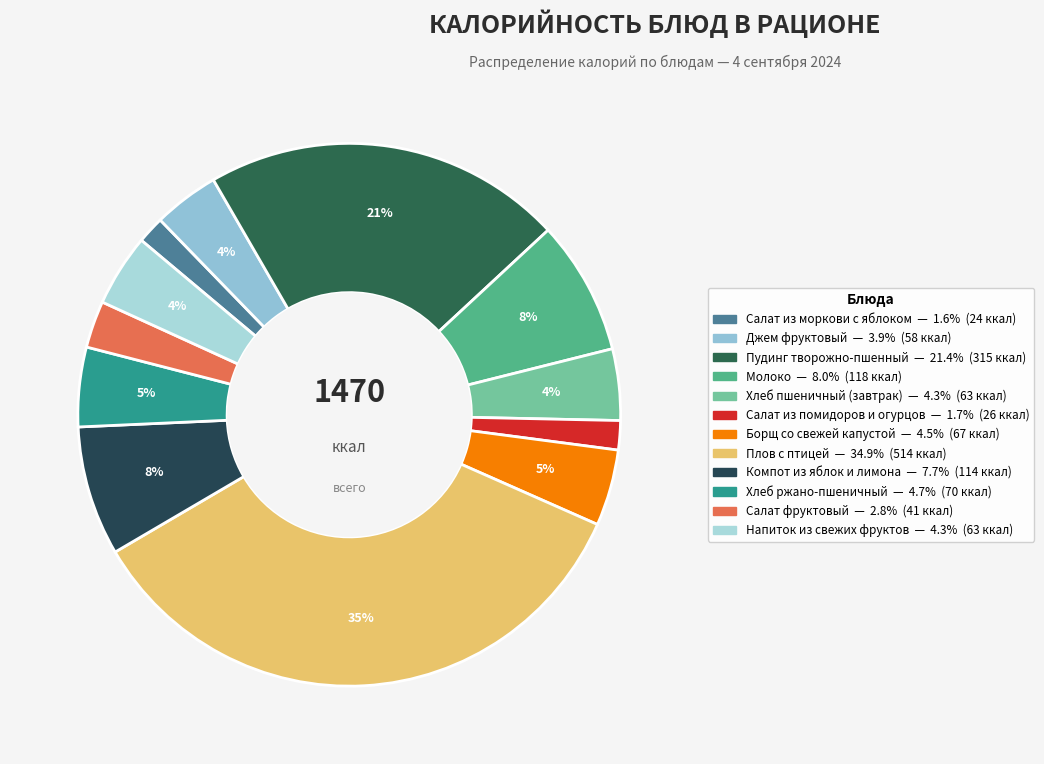

What percentage is the Салат фруктовый slice, to the nearest percent?

3%